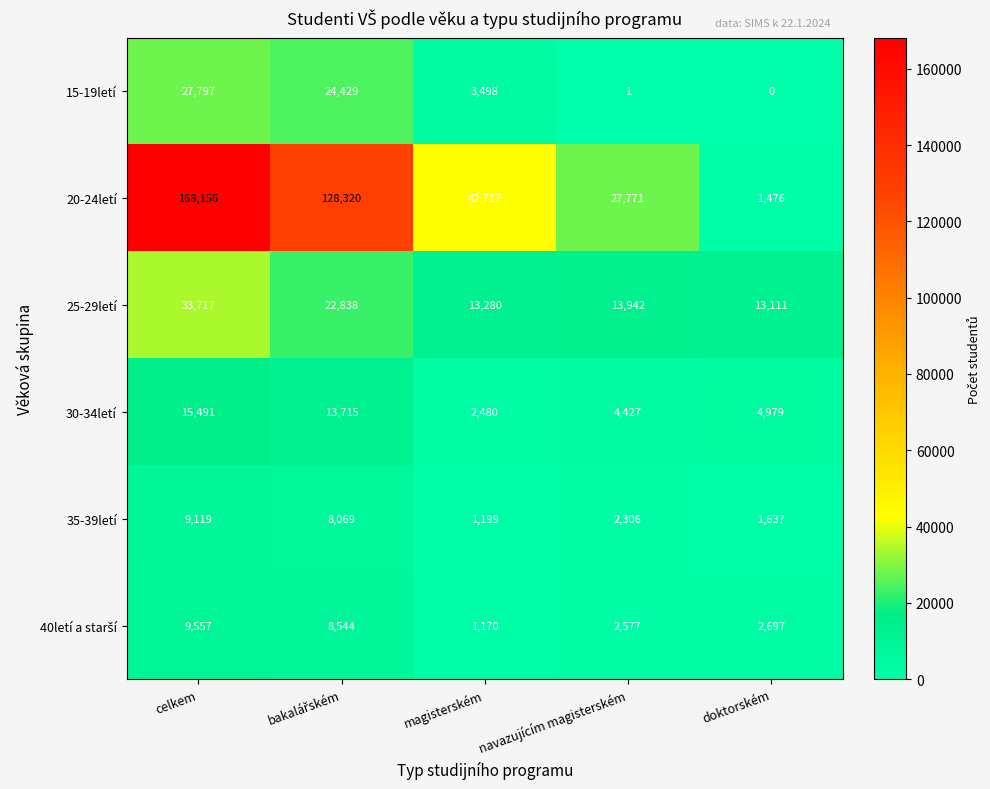

What is the average value of the 35-39letí series?

4466